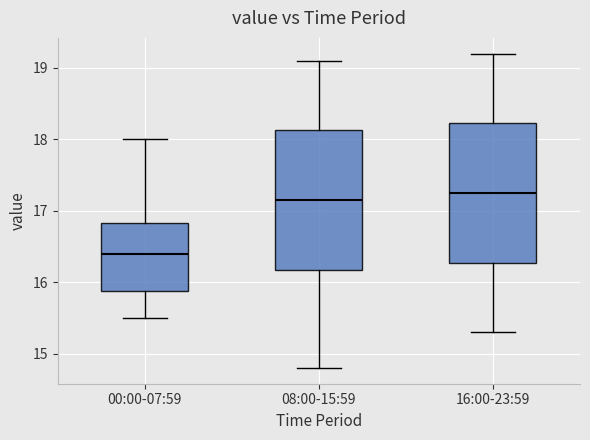

Reading left to right, read every box against the y-axis: the position of its median line, the range the box covers, and the ends of its whiskers. The values are not printed on the chart, so give them approximately, as read against the axis.

00:00-07:59: median 16.4, box 15.9 to 16.8, whiskers 15.5 to 18.0
08:00-15:59: median 17.2, box 16.2 to 18.1, whiskers 14.8 to 19.1
16:00-23:59: median 17.3, box 16.3 to 18.2, whiskers 15.3 to 19.2